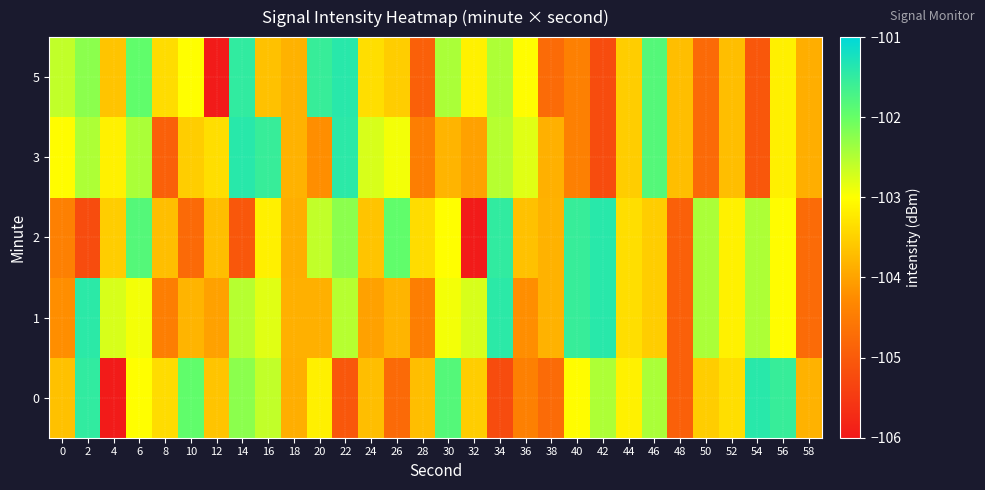

At which category is the sum across all series the highest?

6